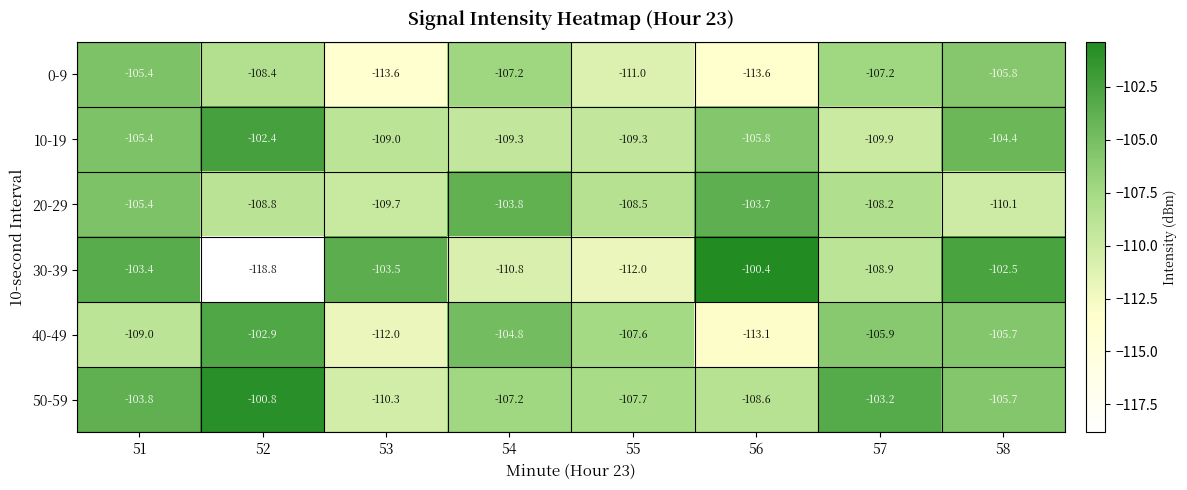

What is the sum of all 20-29 values?

-858.2